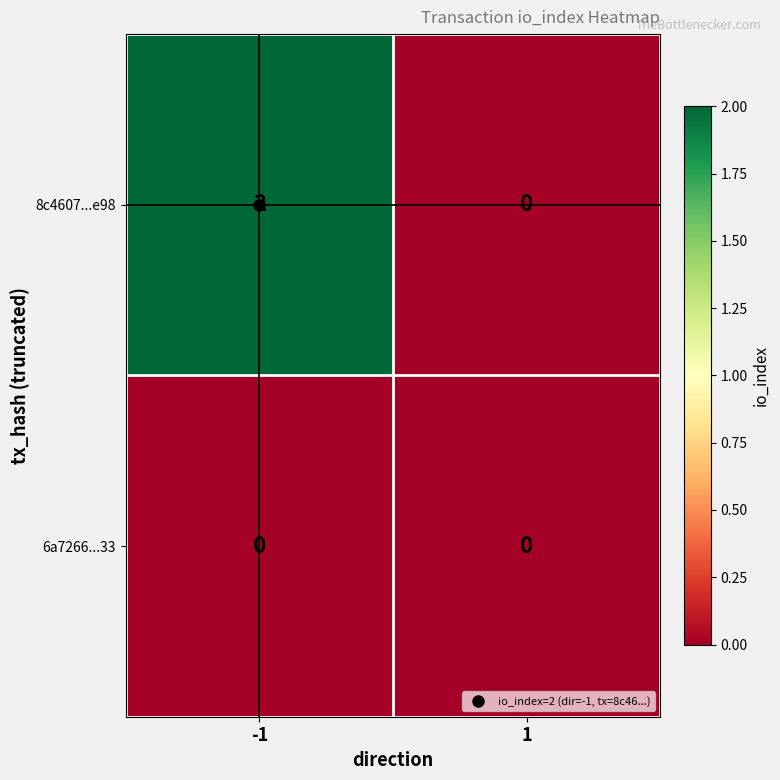

Is it true that 8c4607...e98 equals 1 at -1?

False